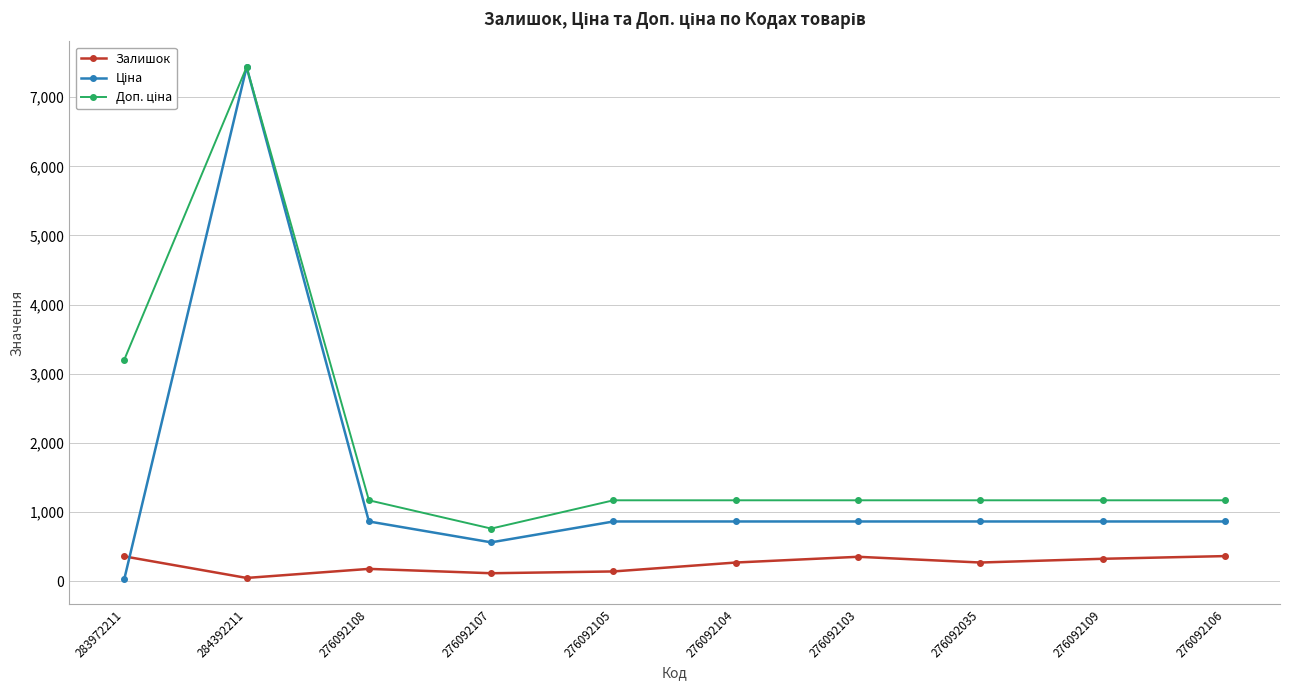

The Залишок series shows 358.0 at 283972211. True or false?

True